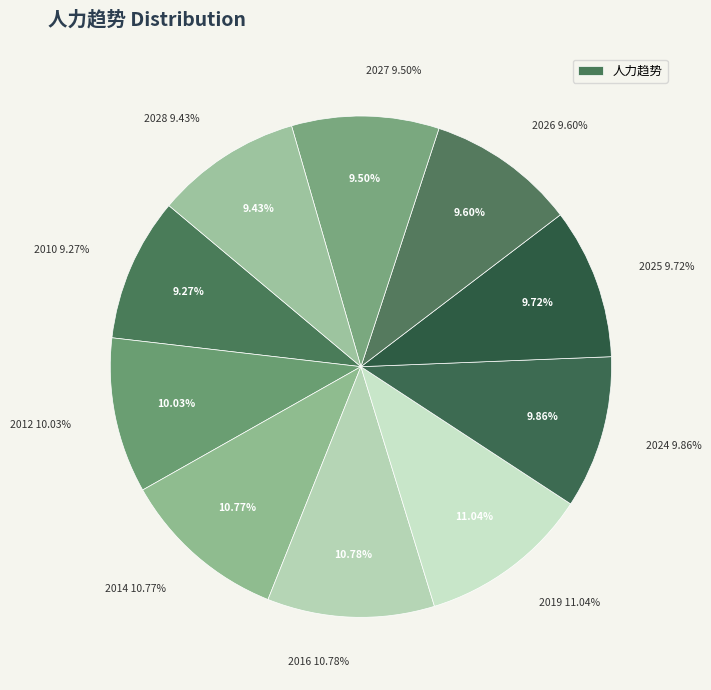

How many segments does this pie chart have?

10